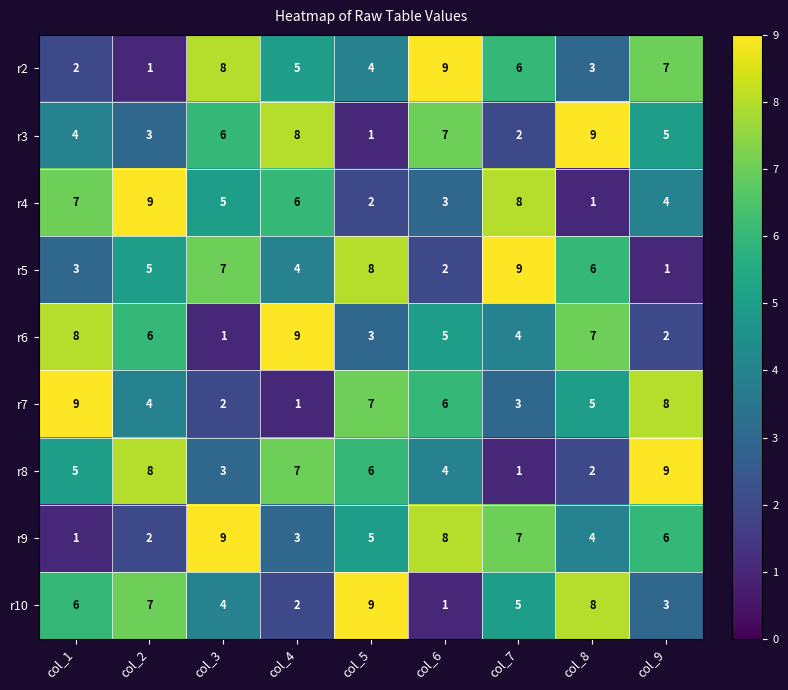

What is the difference between the highest and lowest values at col_4?

8